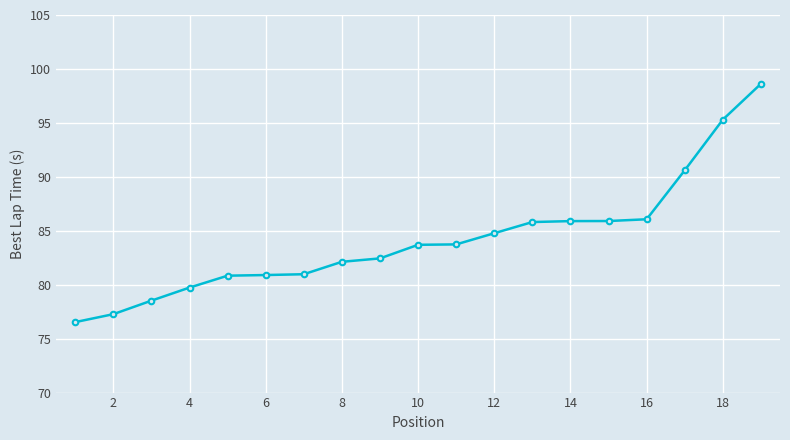

What is the maximum value shown in the chart?

98.6